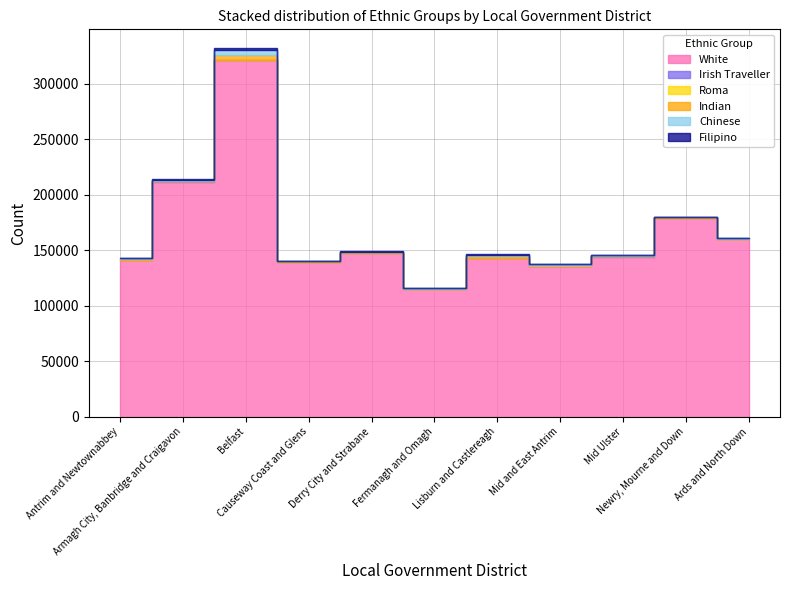

True or false: White and Indian cross at least once.

False